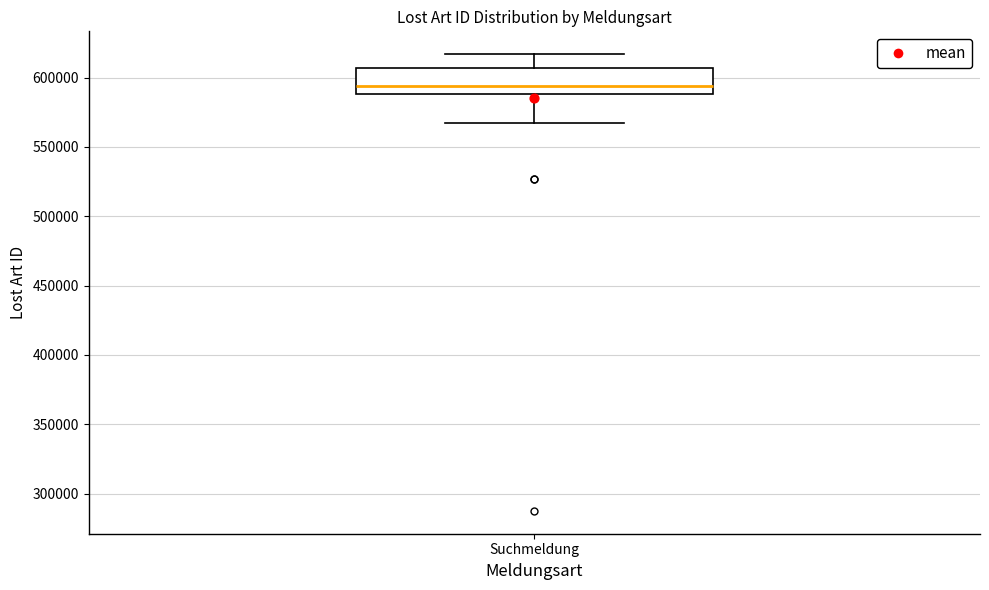

Read this box plot against the y-axis: the position of the median line, the range covered by the box, and the ends of both whiskers. The values are not printed on the chart, so give them approximately, as read against the axis.

median 595000, box 590000 to 605000, whiskers 565000 to 615000